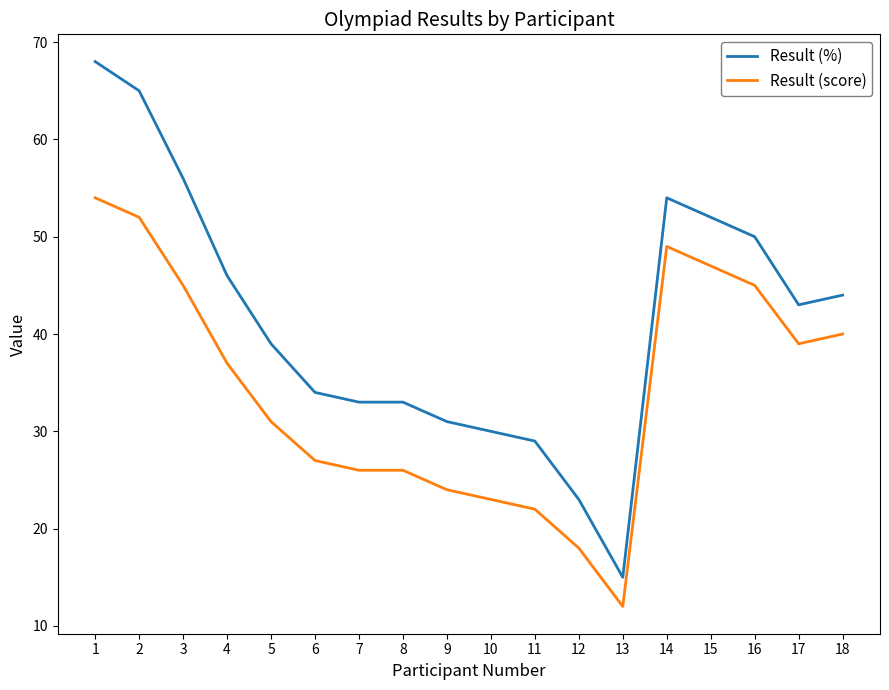

True or false: Result (score) has a value of 57 at 18.

False